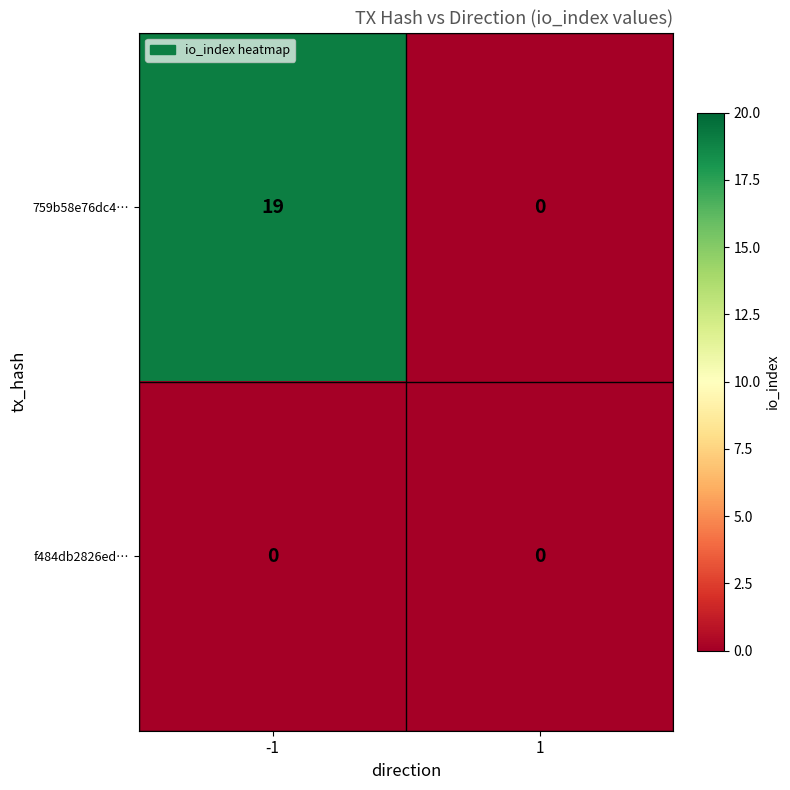

What is the average value of the 759b58e76dc4… series?

10